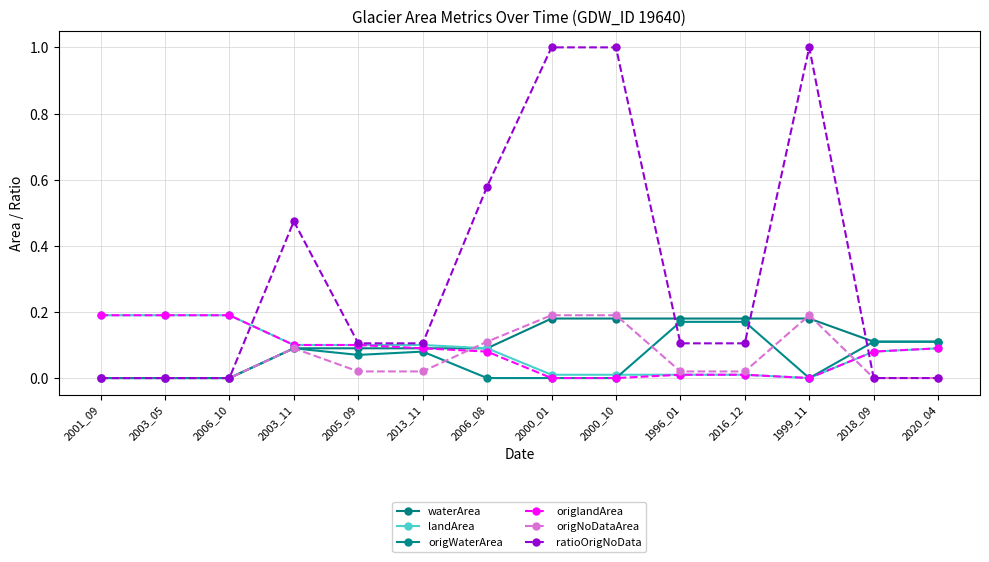

Count the ratioOrigNoData values in the range 0 to 1.

14